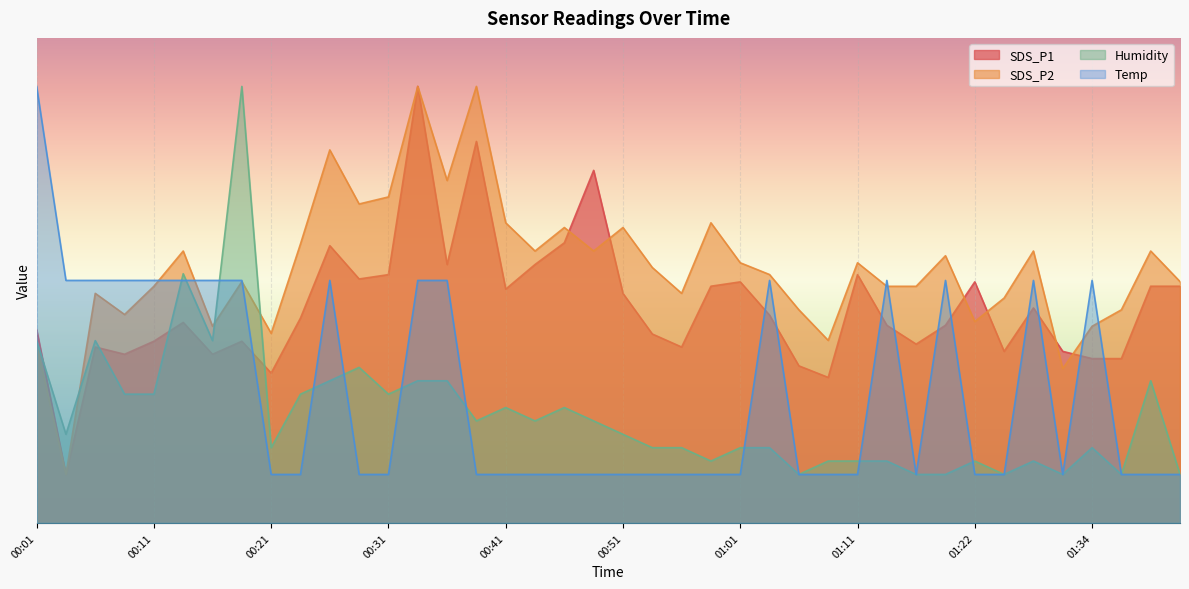

What is the minimum value shown in the chart?

1.0